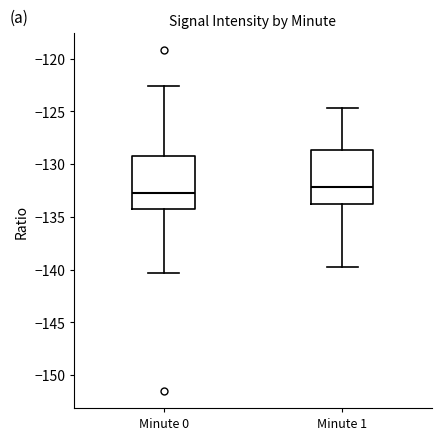

Which box's median line is the highest?

Minute 1